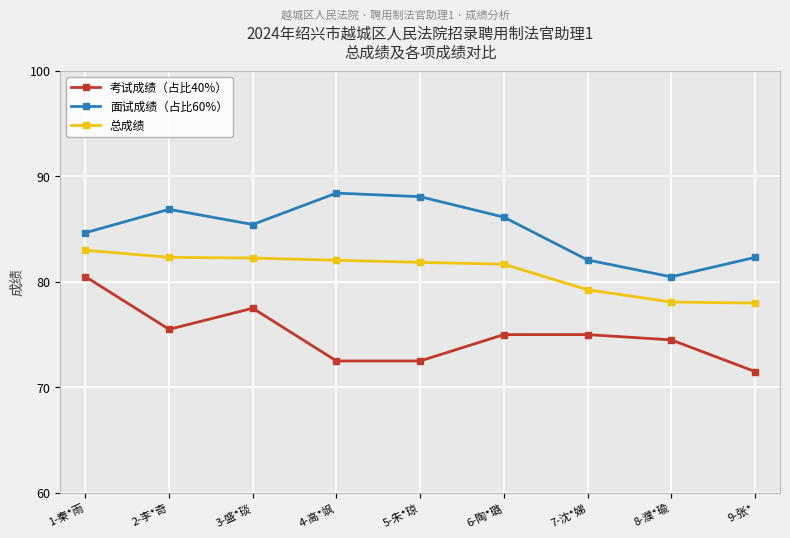

What is the label of the 6th point from the left?

6-陶*璐